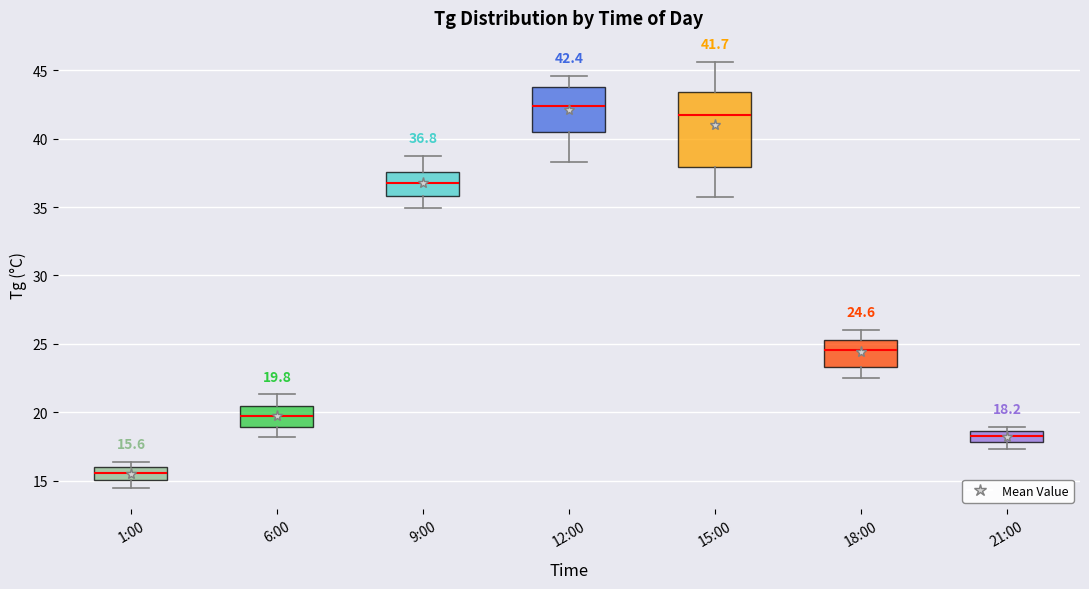

Which box has the highest median line?

12:00